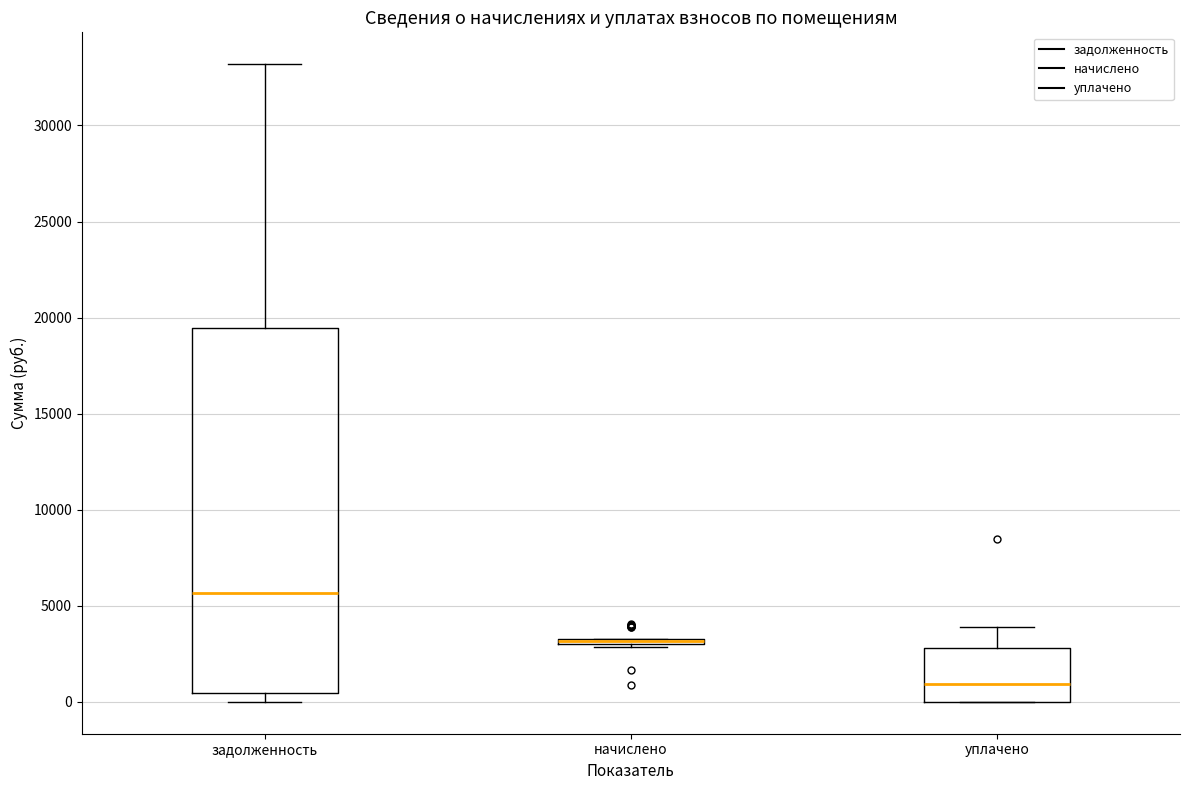

Where is the upper edge of the box for начислено on the y-axis? The values are not printed on the chart, so give them approximately, as read against the axis.

3500